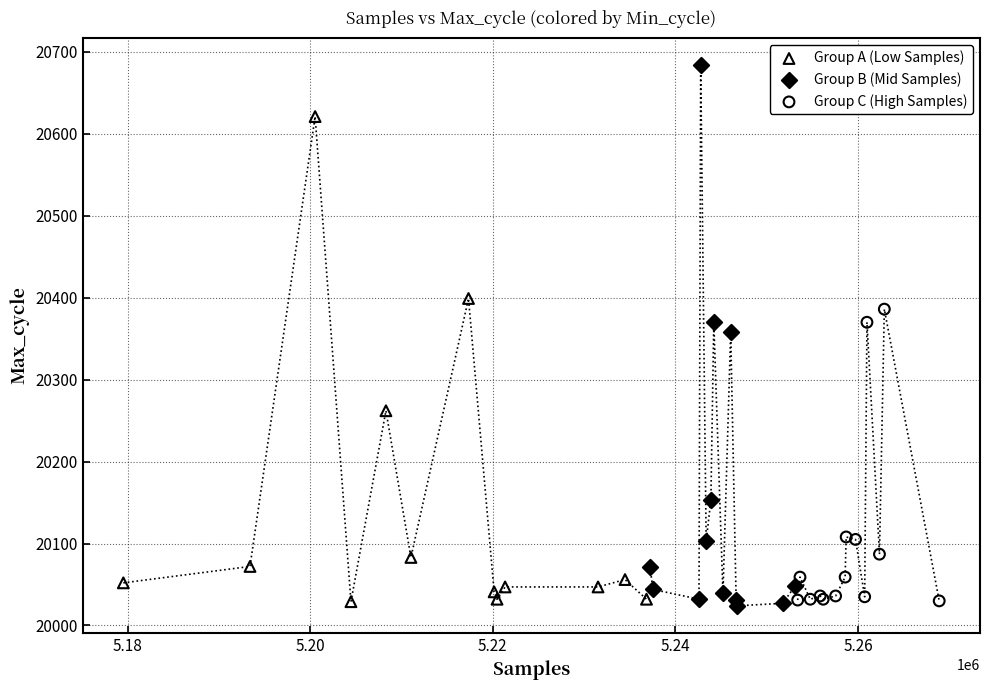

Which series has the widest spread of Y values?

Group B (Mid Samples)